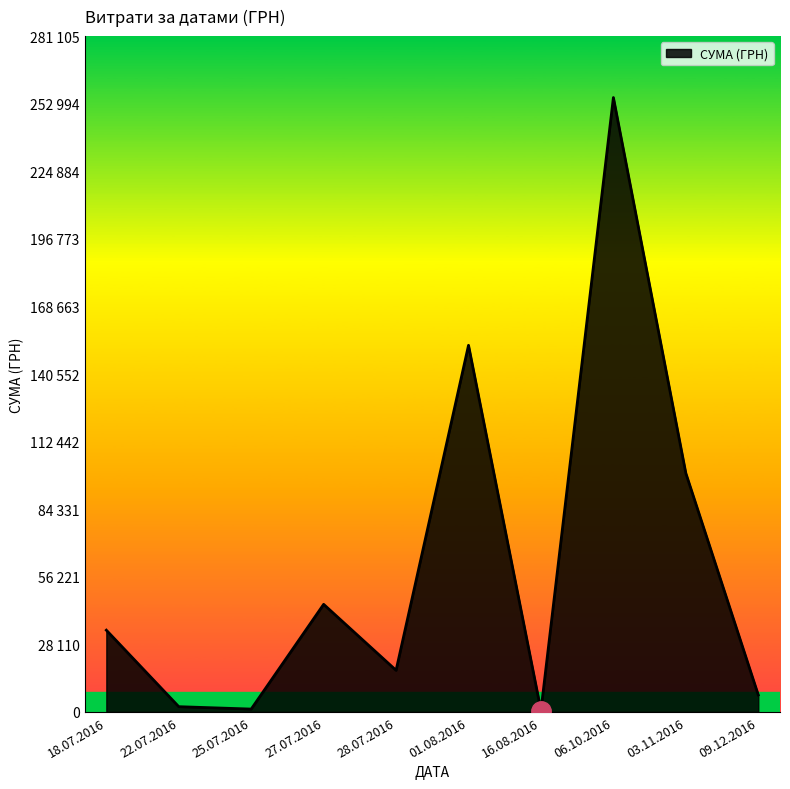

What is the difference between the maximum and minimum values?

255448.2